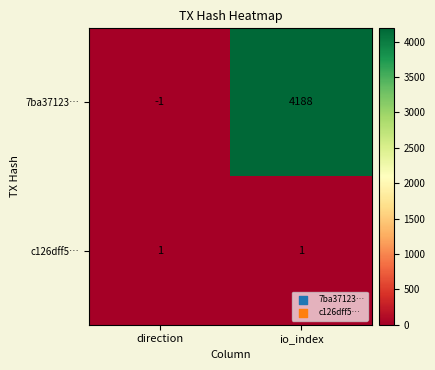

Which label corresponds to the smallest value in the chart?

direction